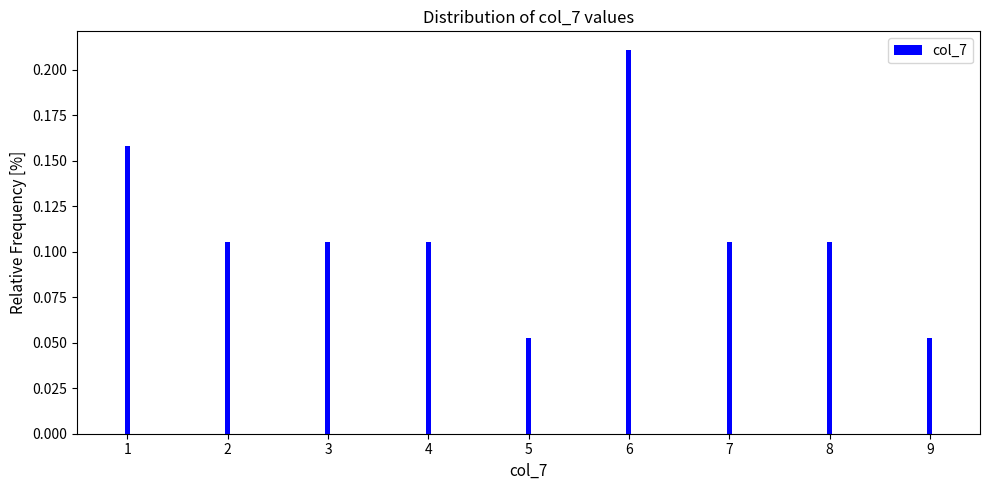

Which has a higher value, 5 or 7?

7